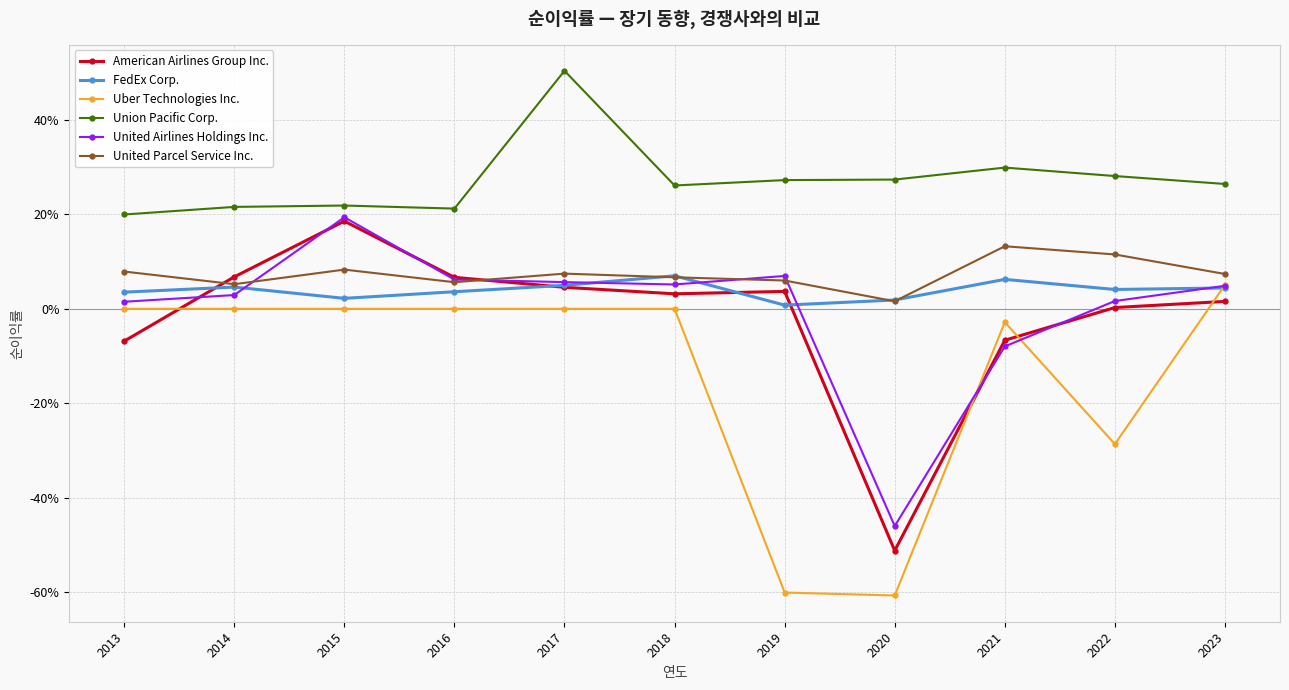

What is the value of the United Parcel Service Inc. point at the 2nd from the left?

0.1